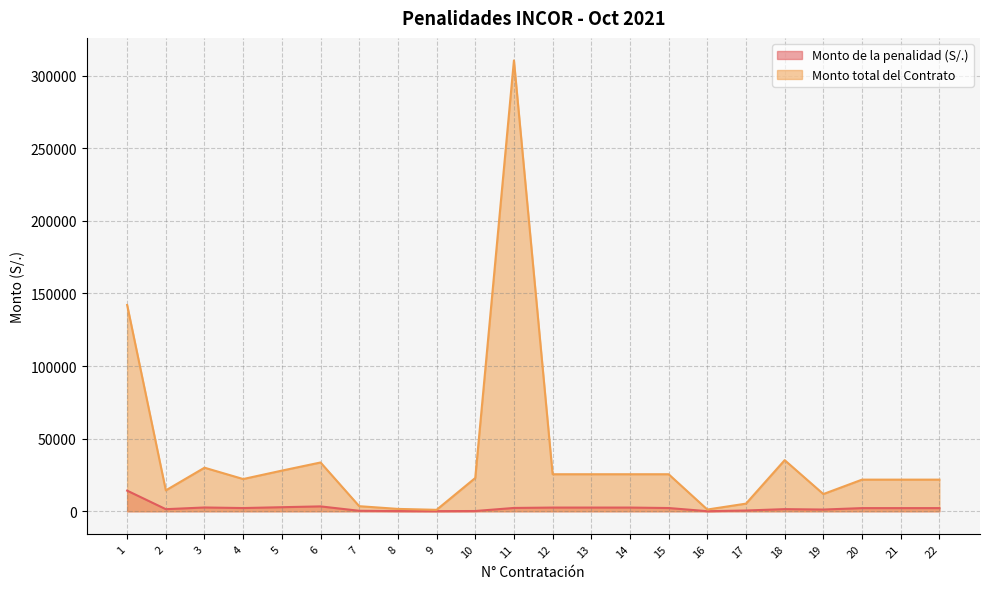

What are all the series names shown in the legend?

Monto de la penalidad (S/.), Monto total del Contrato